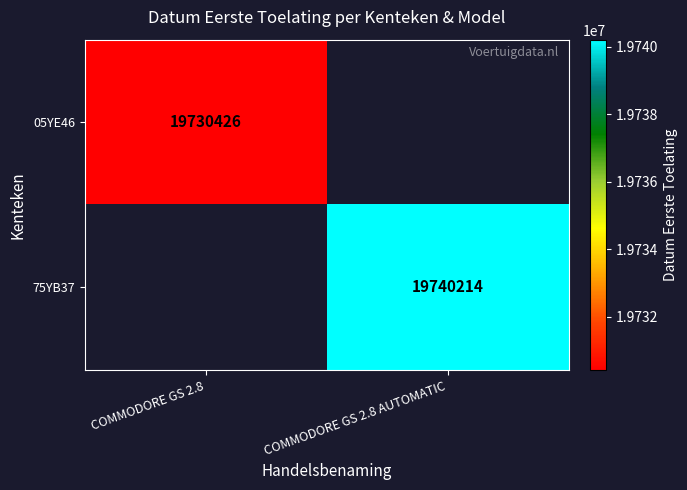

True or false: 75YB37 has a value of 19740214 at COMMODORE GS 2.8 AUTOMATIC.

True